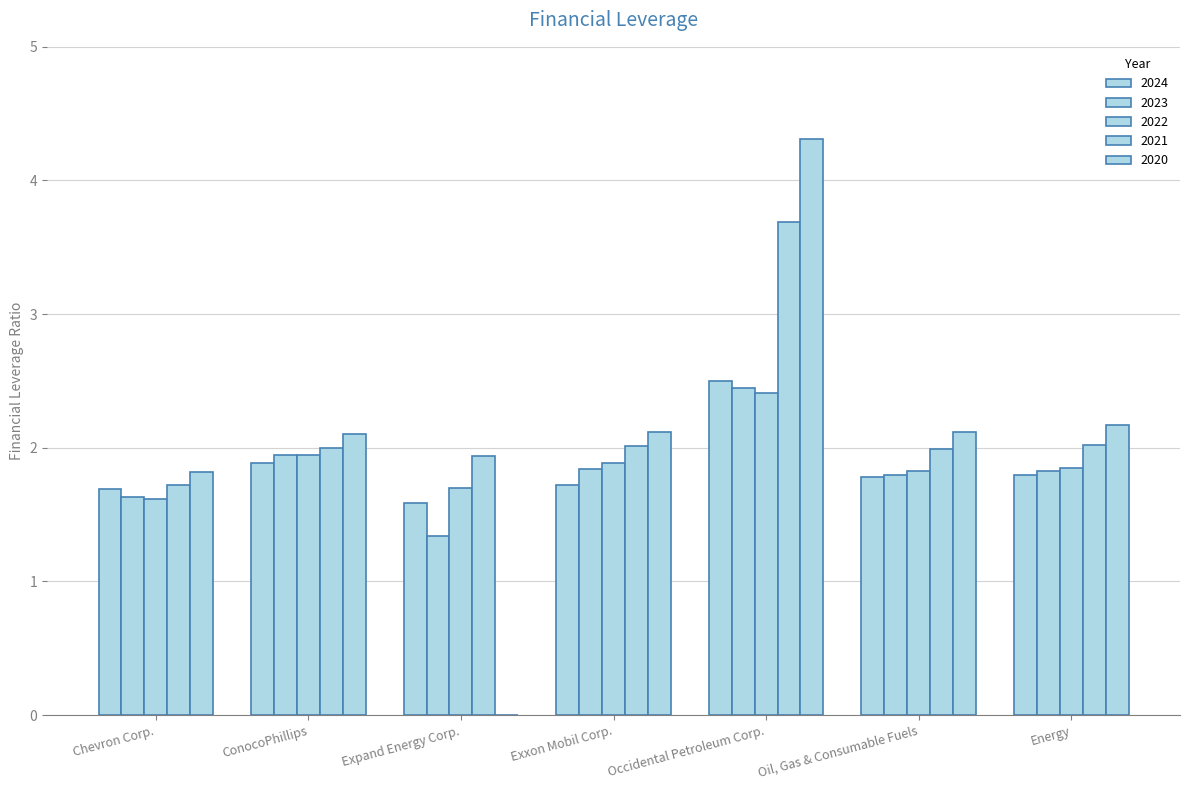

The value of 2022 at Chevron Corp. is 2.5. True or false?

False